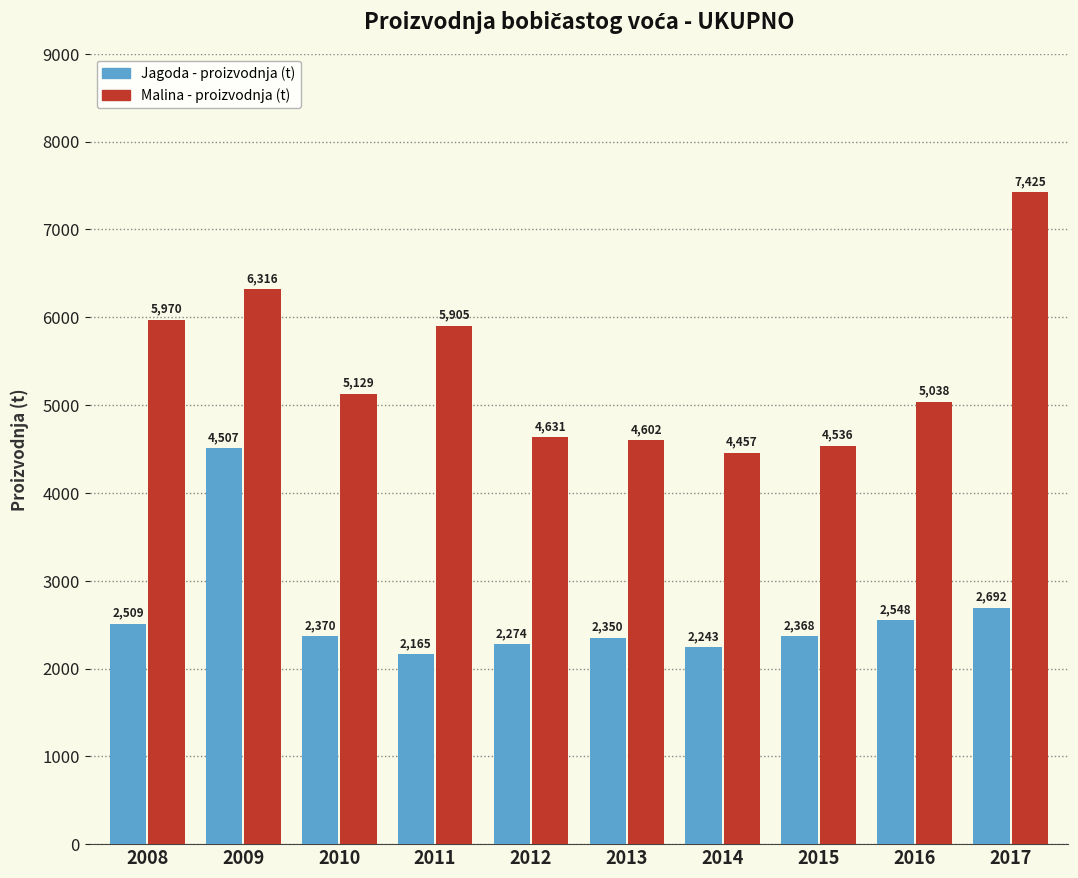

Does the chart contain any negative values?

No